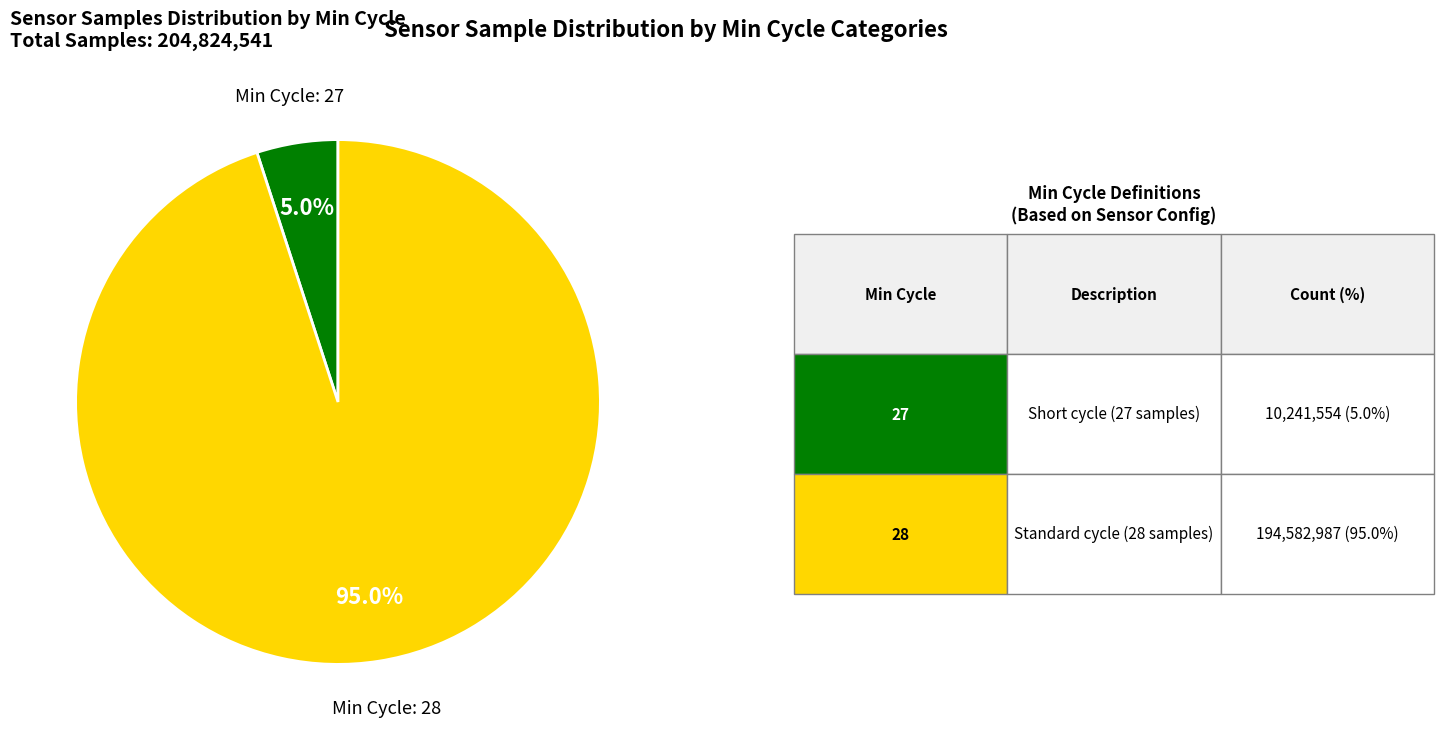

Does any single category account for the majority?

Yes